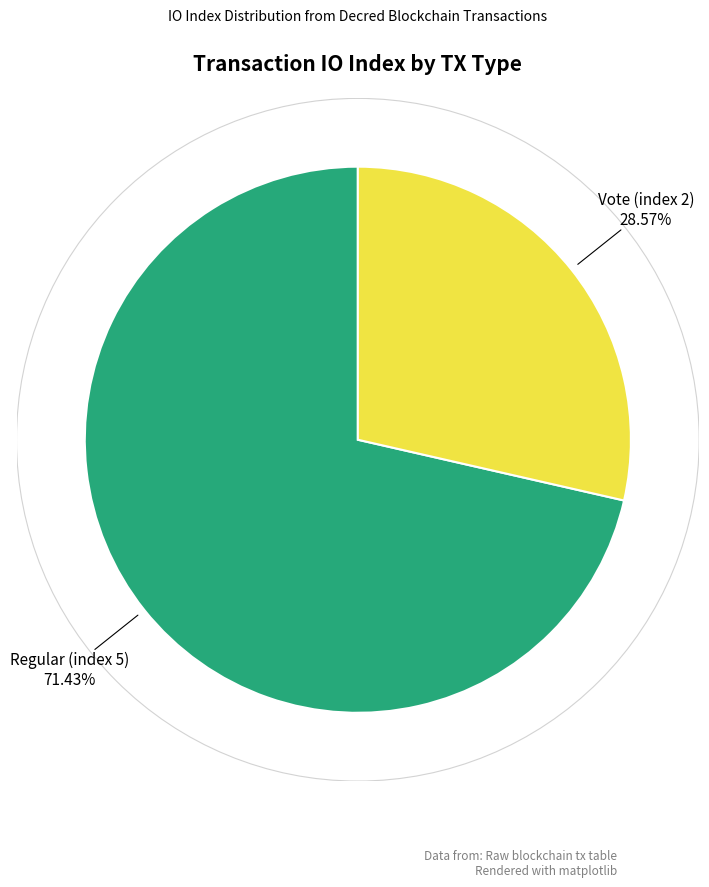

Which slice is the largest?

Regular (index 5)